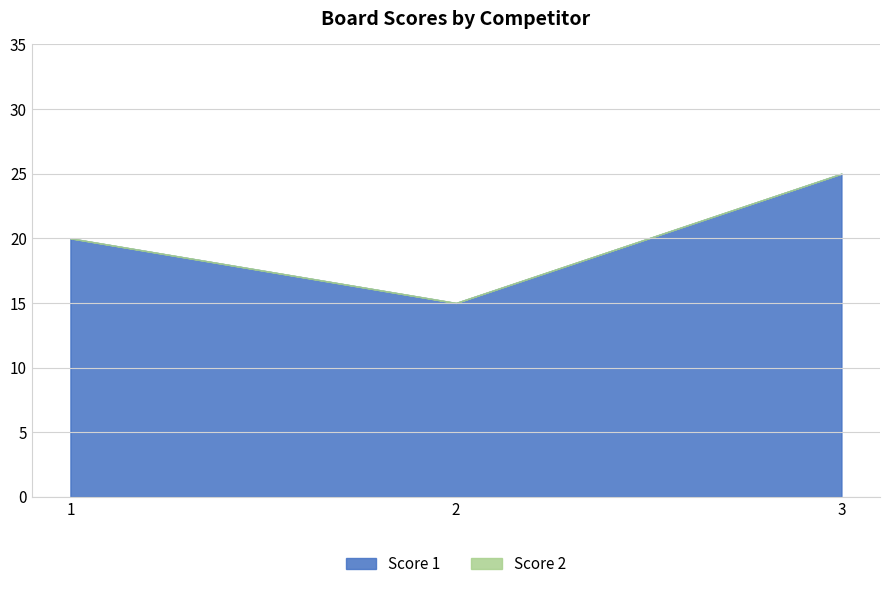

List the series in order of their peak value, highest first.

Score 1, Score 2